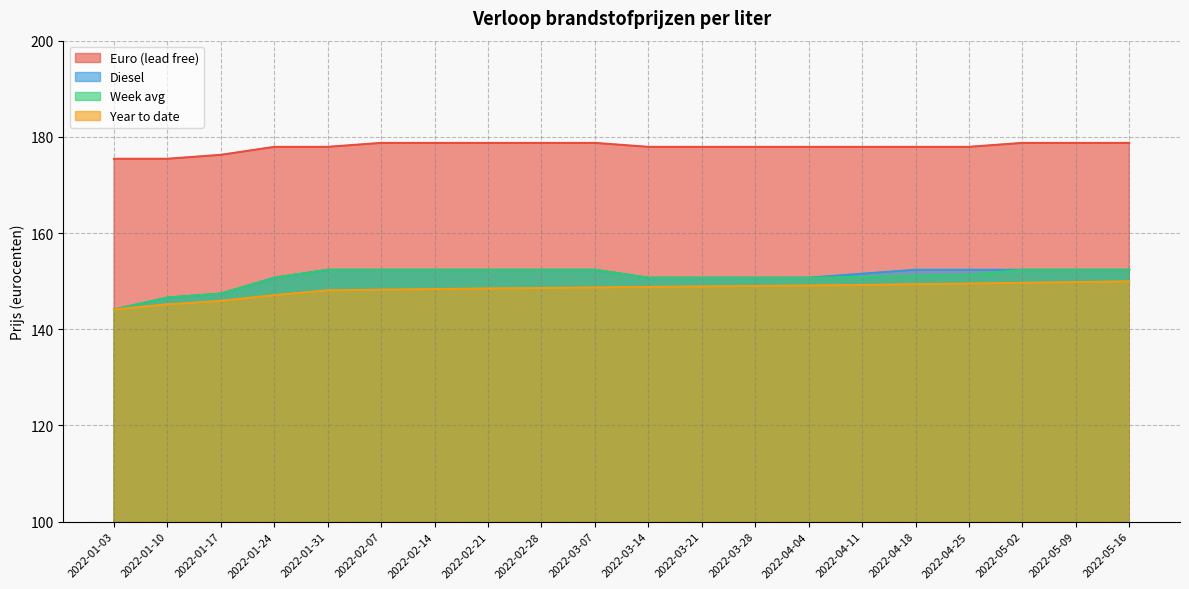

What is the total value across all series at 2022-05-16?

633.4